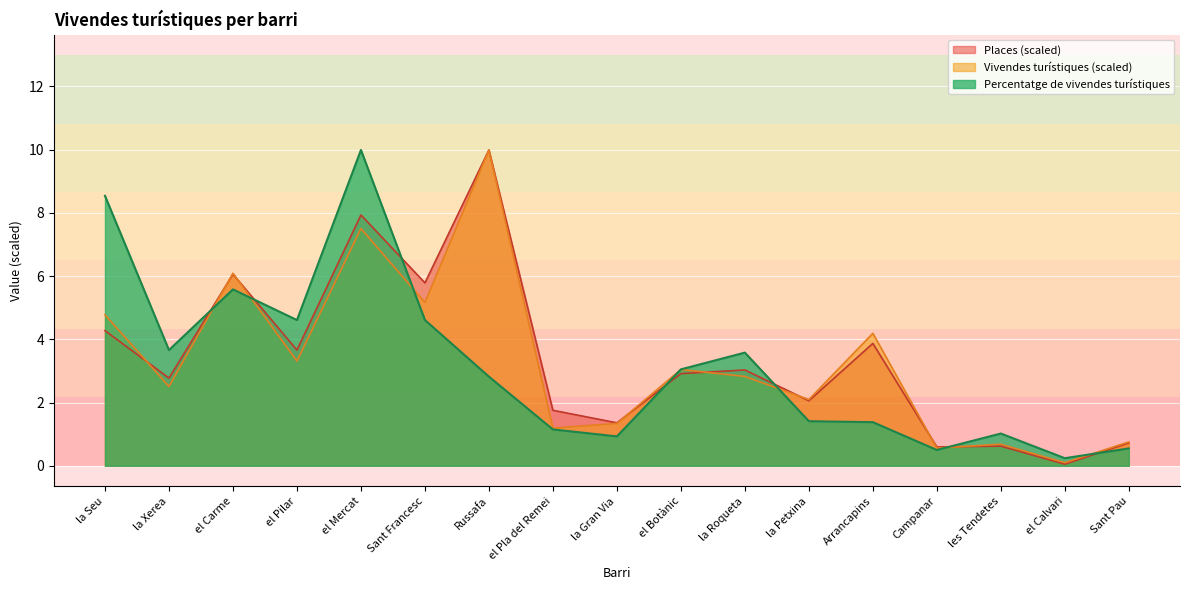

At which label is Vivendes turístiques closest to 5?

Sant Francesc